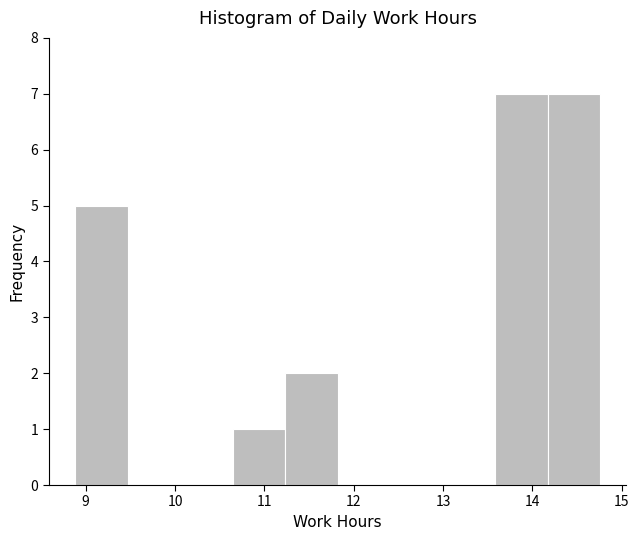

How tall is the bar that spans 8.9 to 9.5 on the x-axis? Neither the bar edges nor the heights are printed on the chart, so give them approximately, as read against the axes.

5